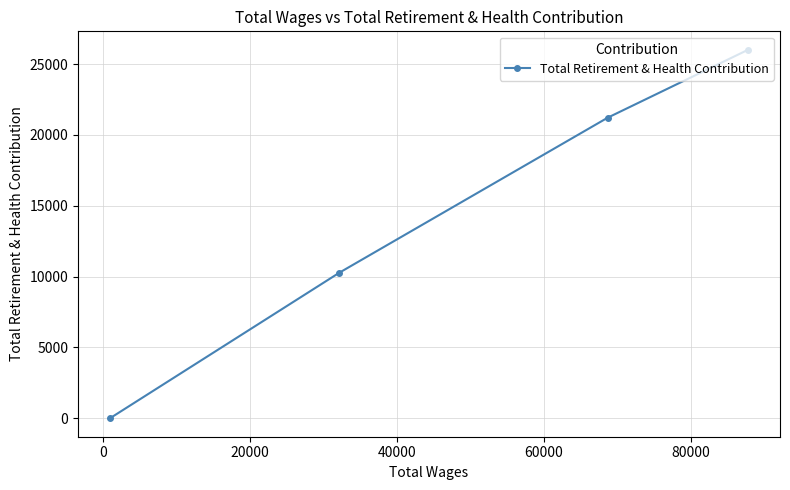

What is the difference between the second highest and second lowest values?

10937